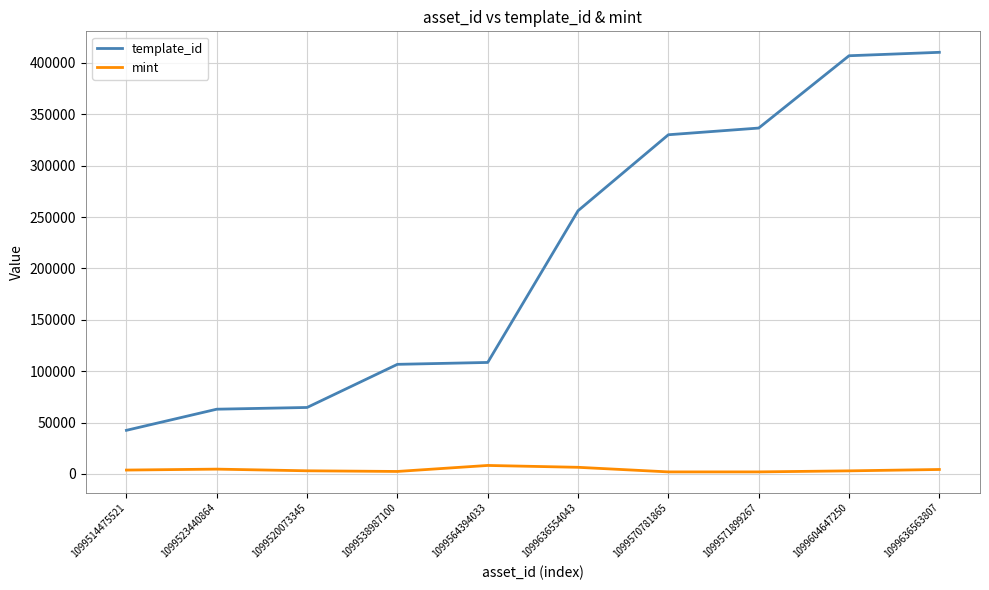

What is the maximum value for mint?

8221